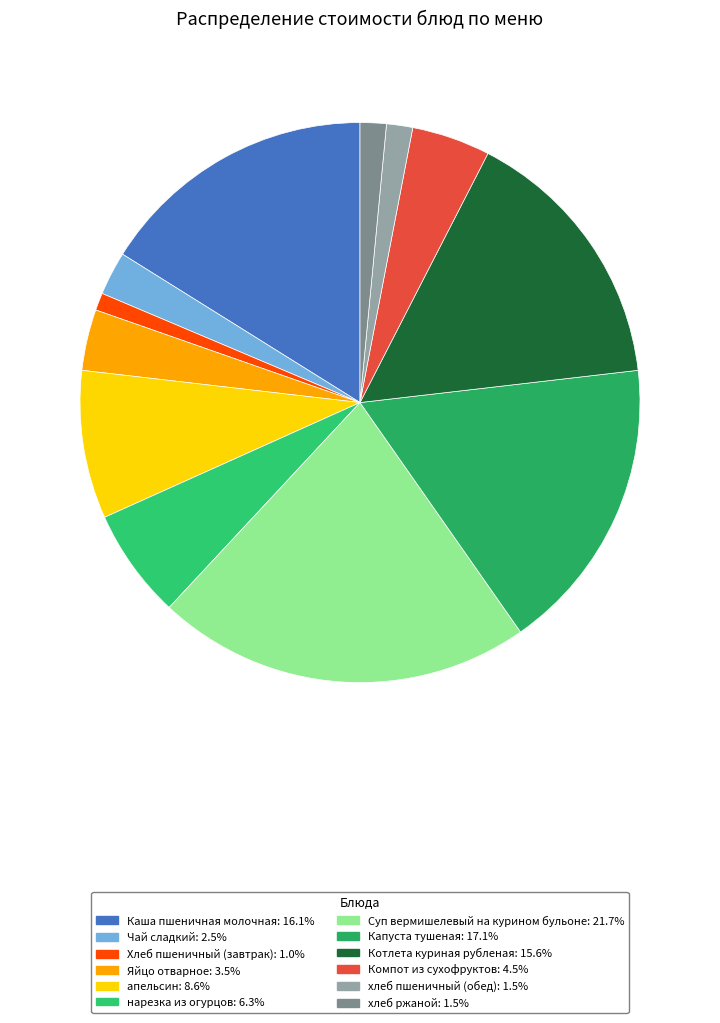

Which has a higher value, Каша пшеничная молочная or Яйцо отварное?

Каша пшеничная молочная